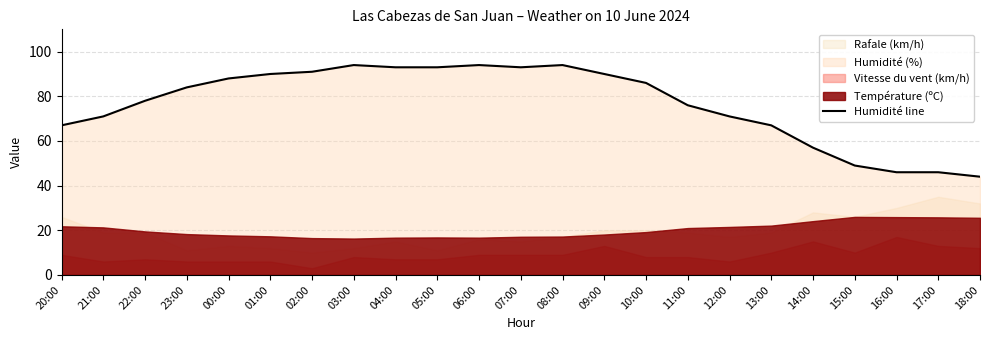

Which category has the highest value across all series?

03:00